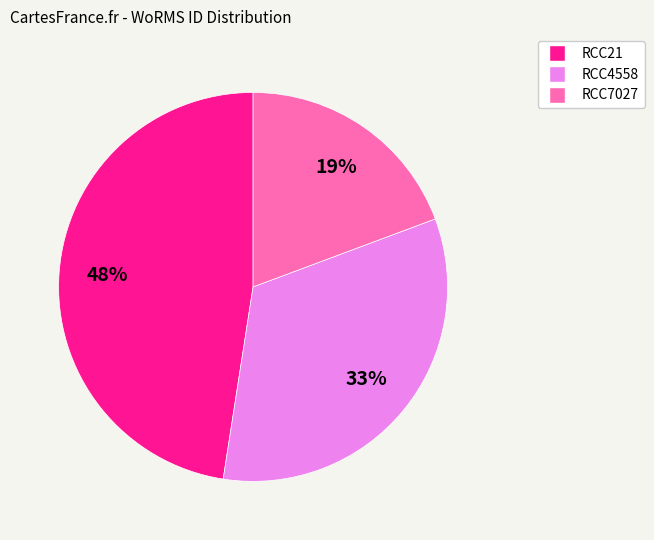

The RCC7027 slice represents 19% of the pie. True or false?

True